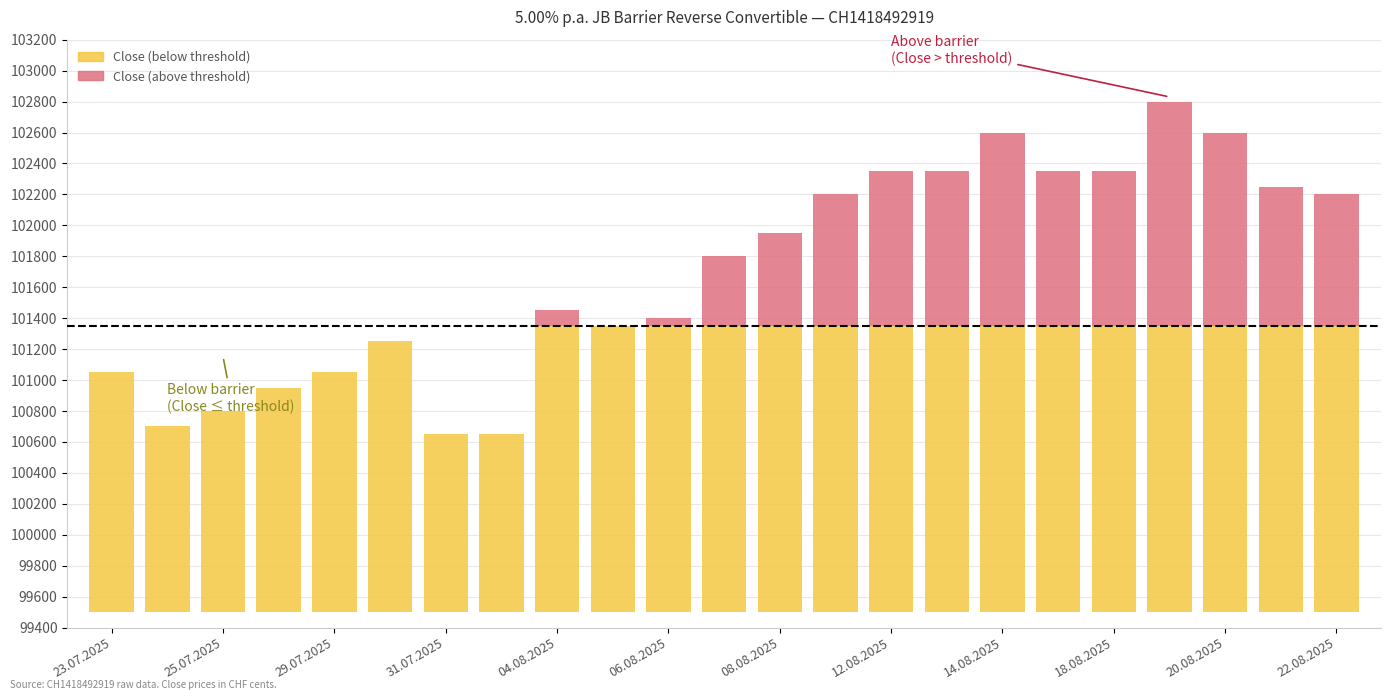

Reading left to right, extract all data points from this chart.

Close (below threshold): 1550	1200	1300	1450	1550	1750	1150	1150	1850	1850	1850	1850	1850	1850	1850	1850	1850	1850	1850	1850	1850	1850	1850
Close (above threshold): 0	0	0	0	0	0	0	0	100	0	50	450	600	850	1000	1000	1250	1000	1000	1450	1250	900	850